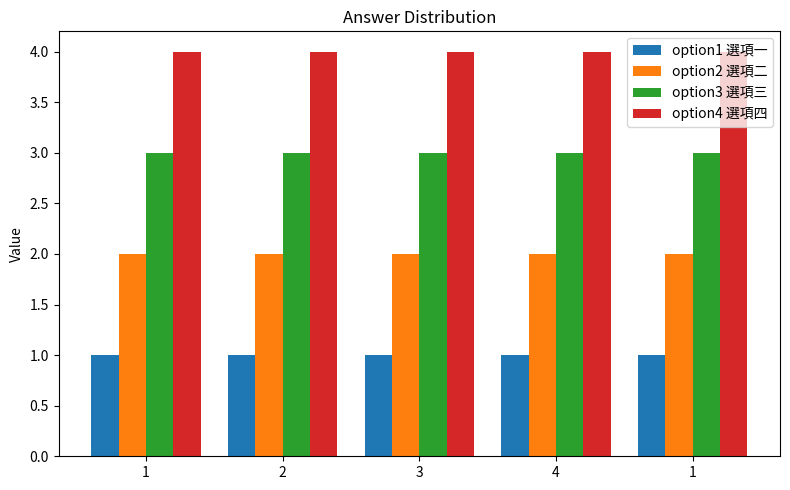

How many groups of bars are there?

5